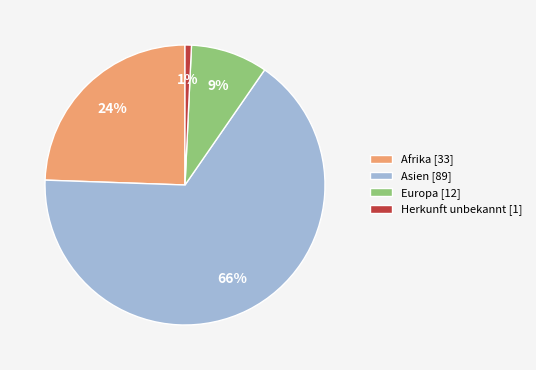

Is the sum of Europa [12] and Afrika [33] greater than half?

No